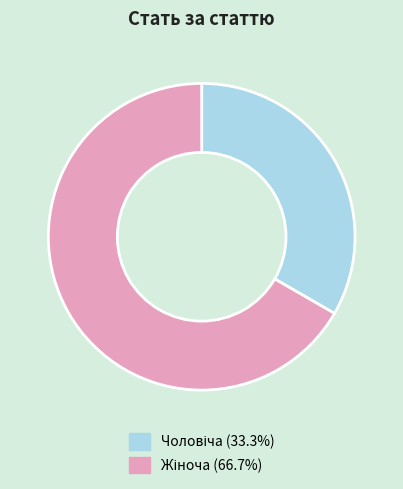

Does any single category account for the majority?

Yes